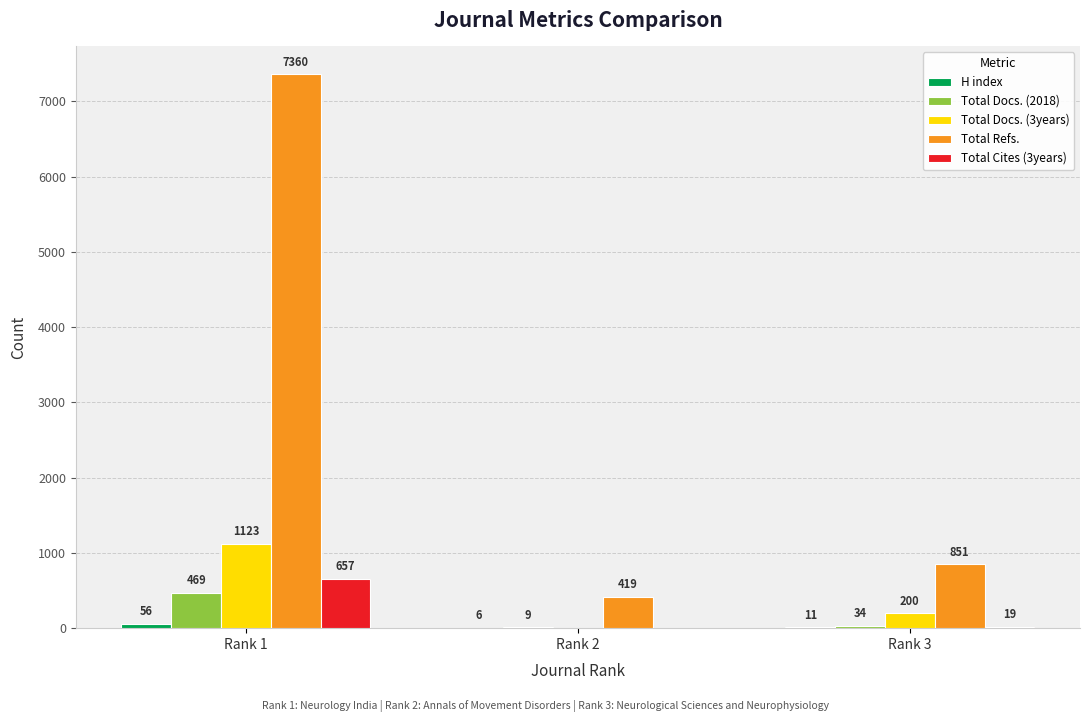

At which category is the sum across all series the highest?

Rank 1